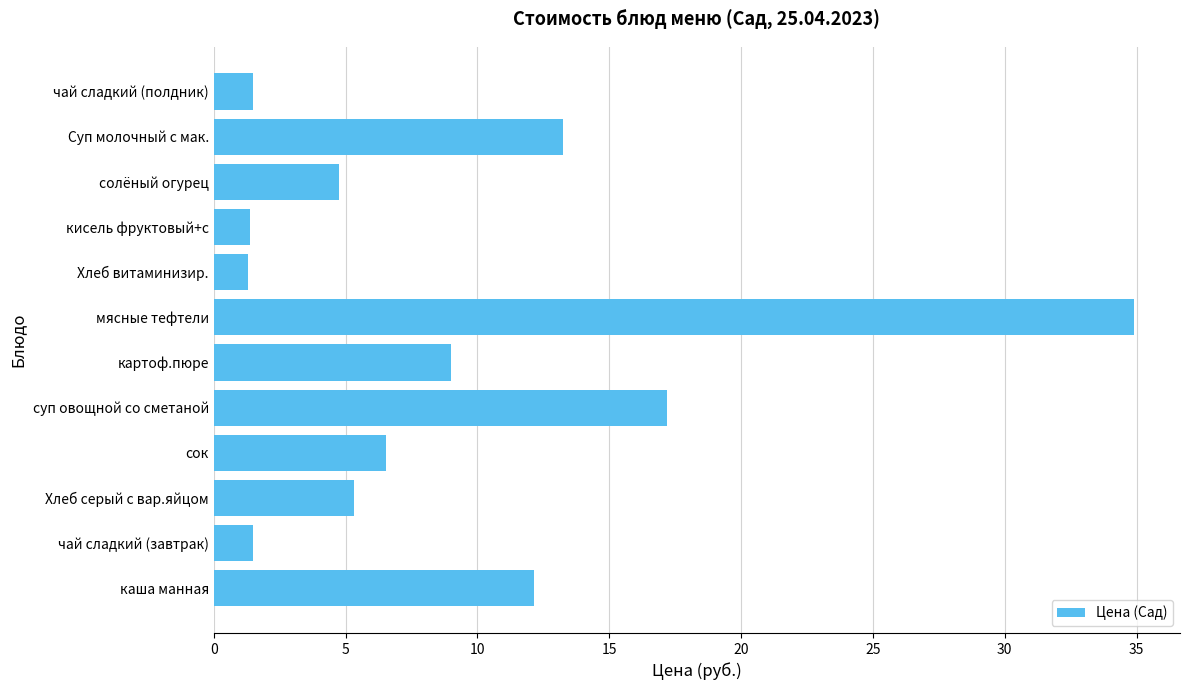

Where is the data nearest to the value 18?

суп овощной со сметаной